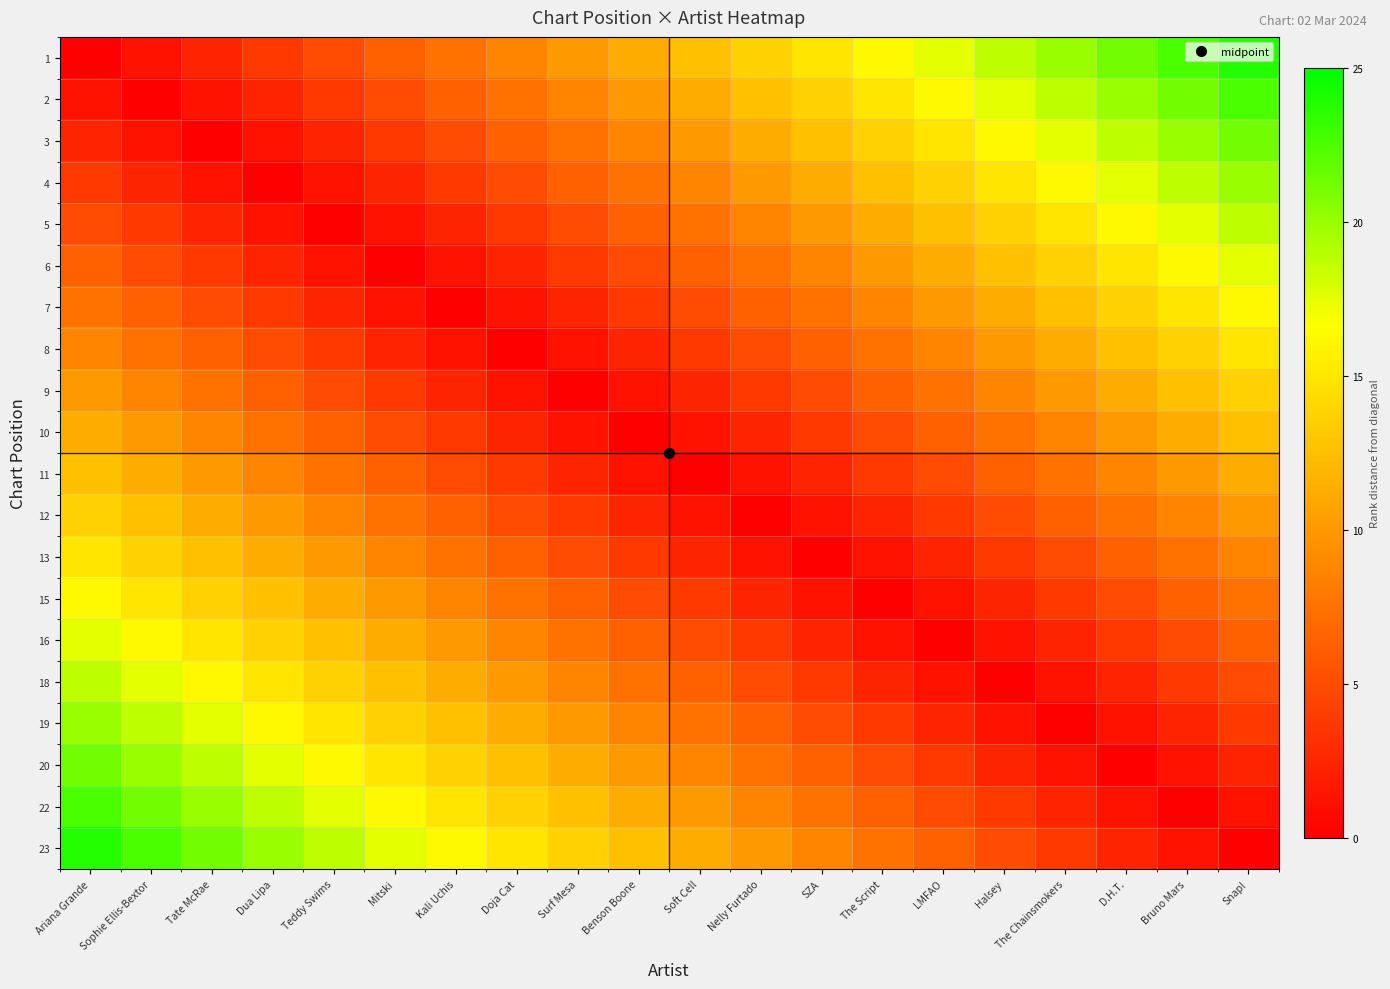

At which category does the chart reach its minimum across all series?

Ariana Grande